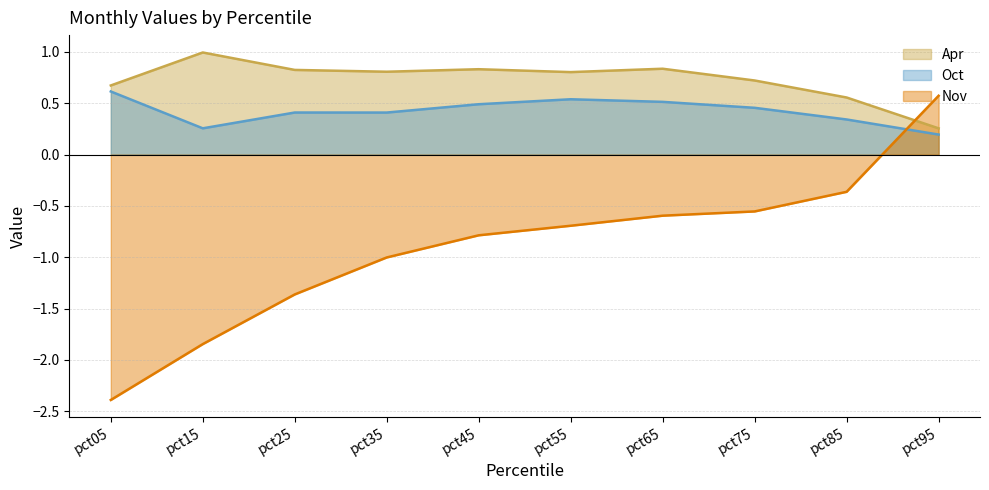

The value of Oct at pct95 is 0.3. True or false?

False